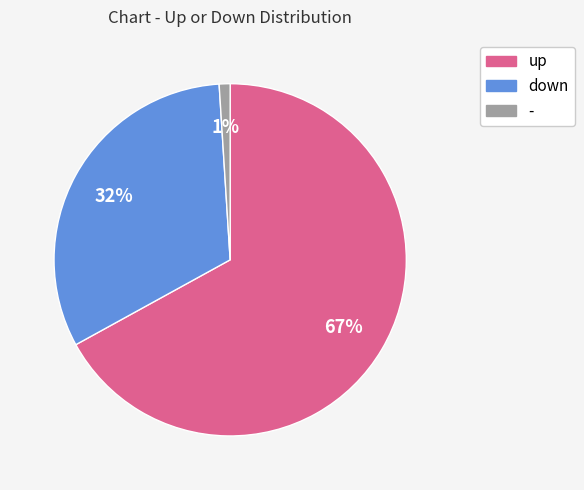

Which has a higher value, down or up?

up